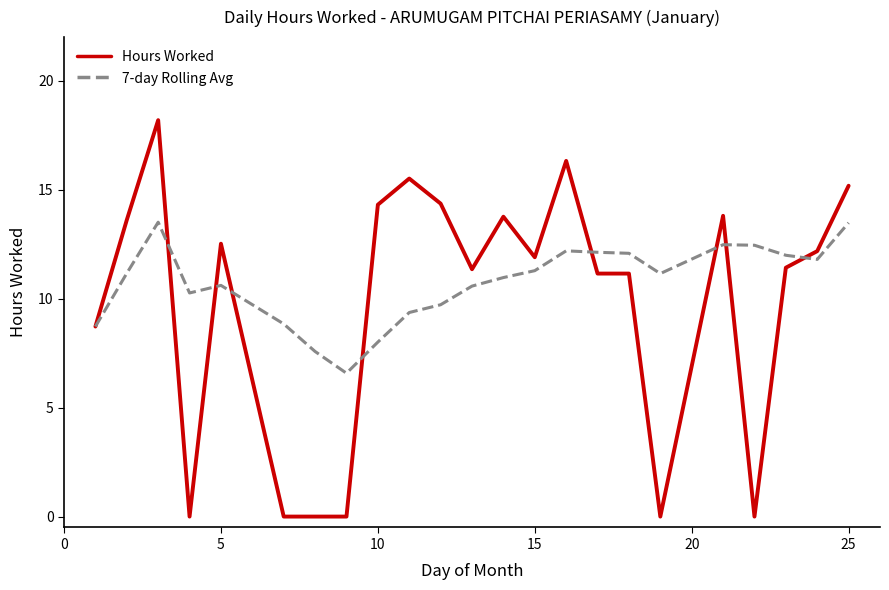

Which series has the largest total across all categories?

7-day Rolling Avg